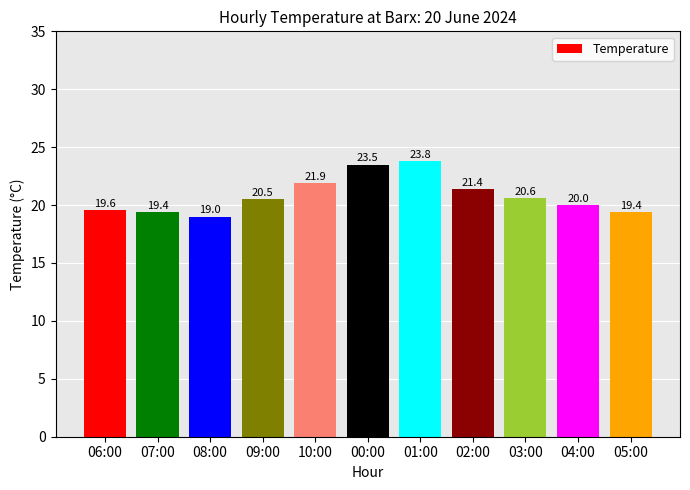

Reading right to left, transcribe all the data shown in this chart.

19.4	20.0	20.6	21.4	23.8	23.5	21.9	20.5	19.0	19.4	19.6